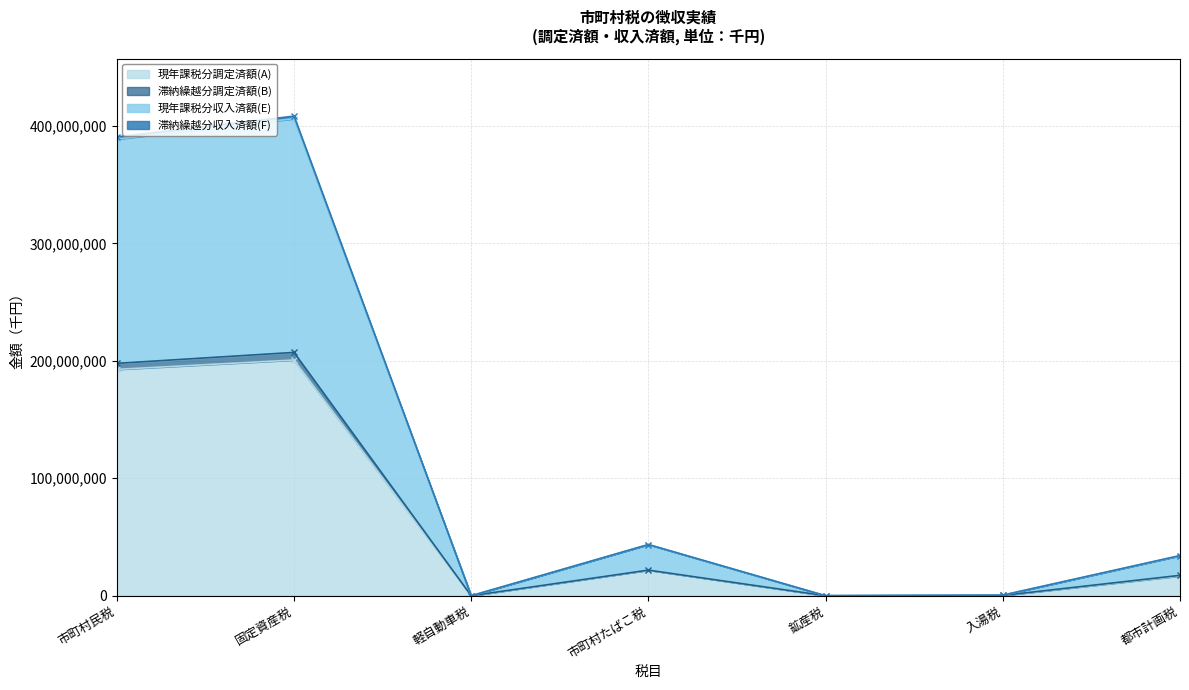

At which category does 滞納繰越分収入済額(F) reach its first local peak?

固定資産税